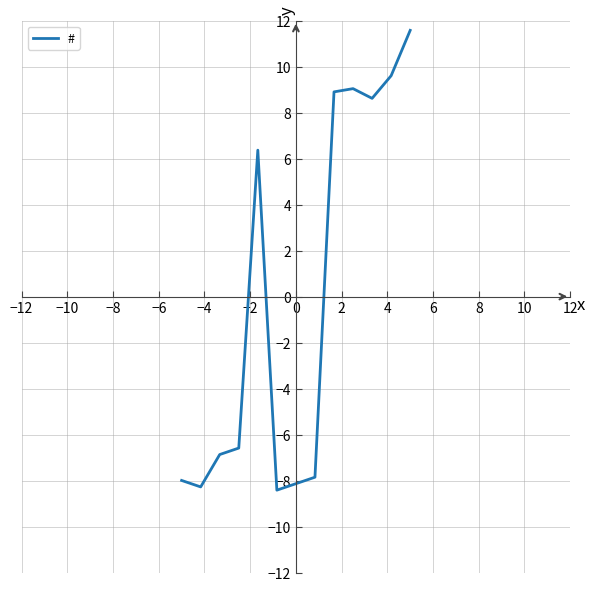

How many values are below zero?

7